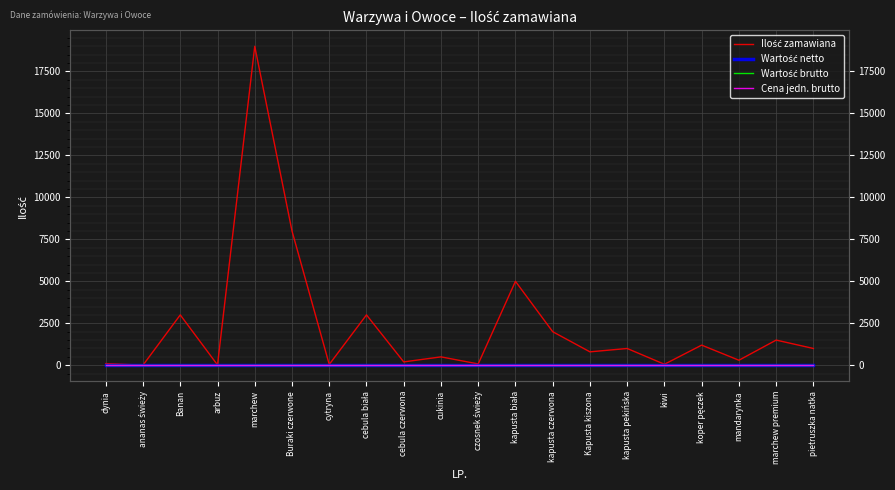

Which has a higher value, kiwi or Buraki czerwone?

Buraki czerwone